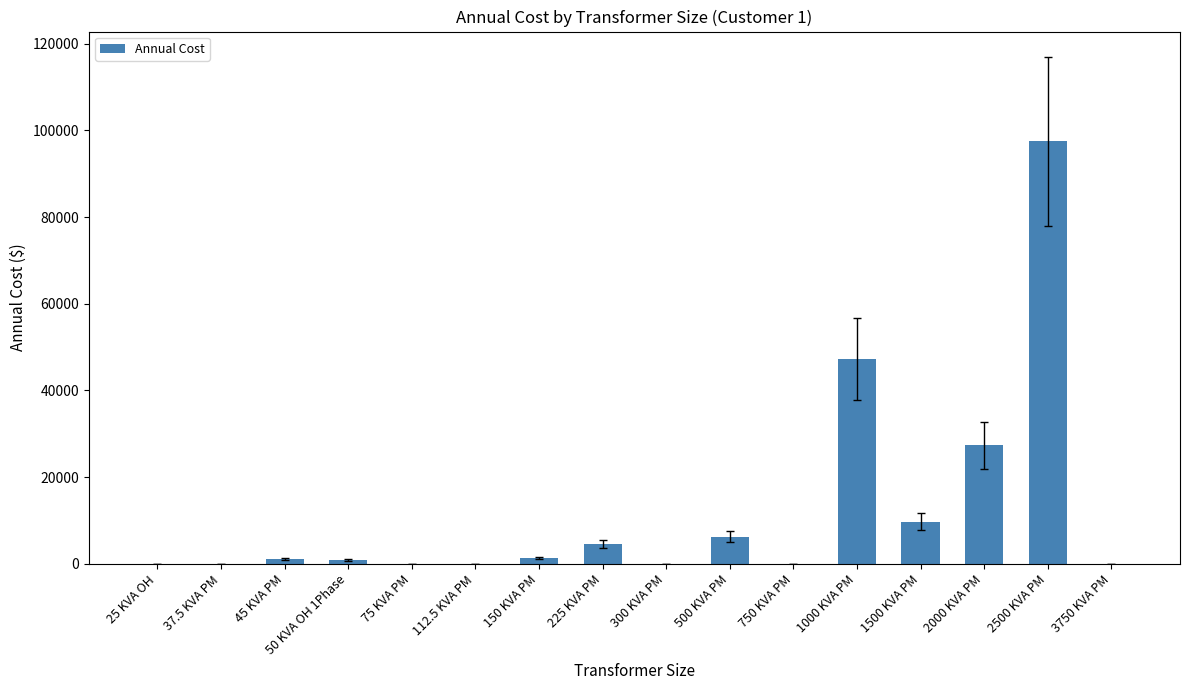

Are the bars horizontal?

No